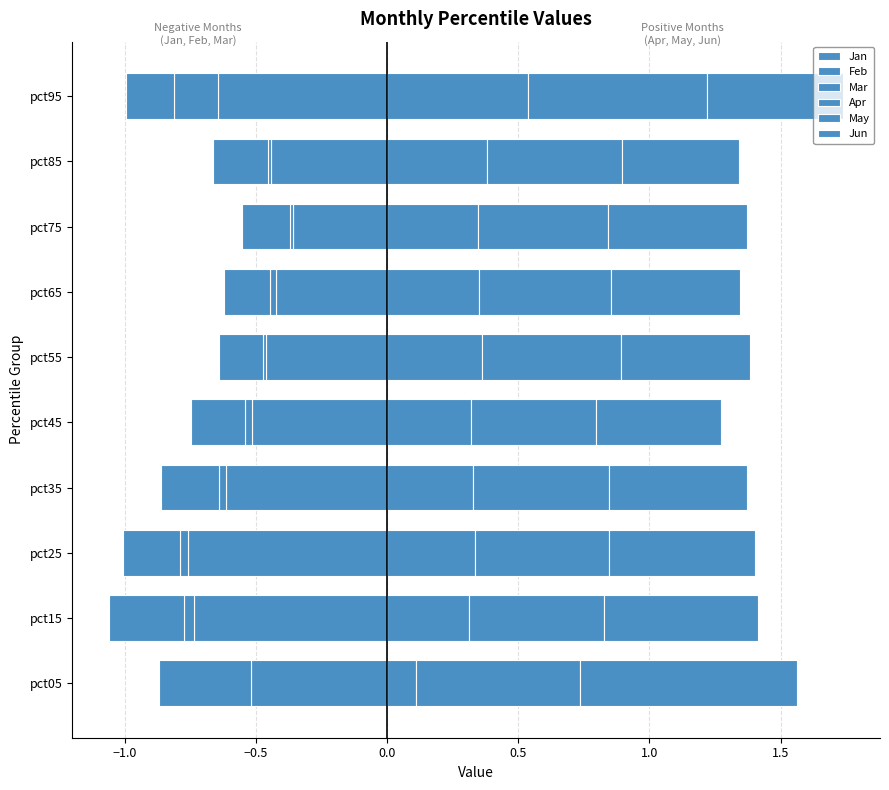

What is the maximum value for Jan?

-0.4